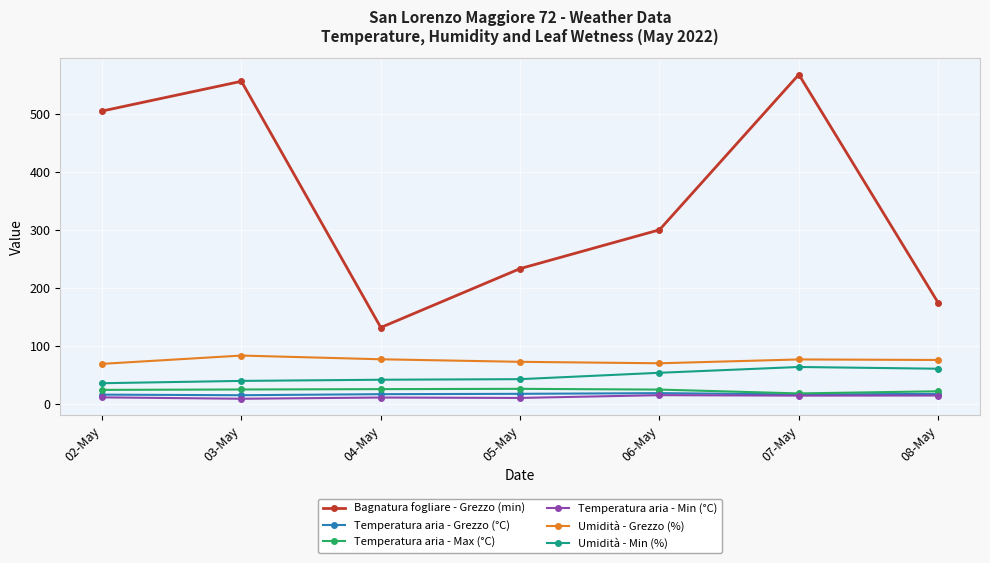

What is the label of the 3rd point from the right?

06-May